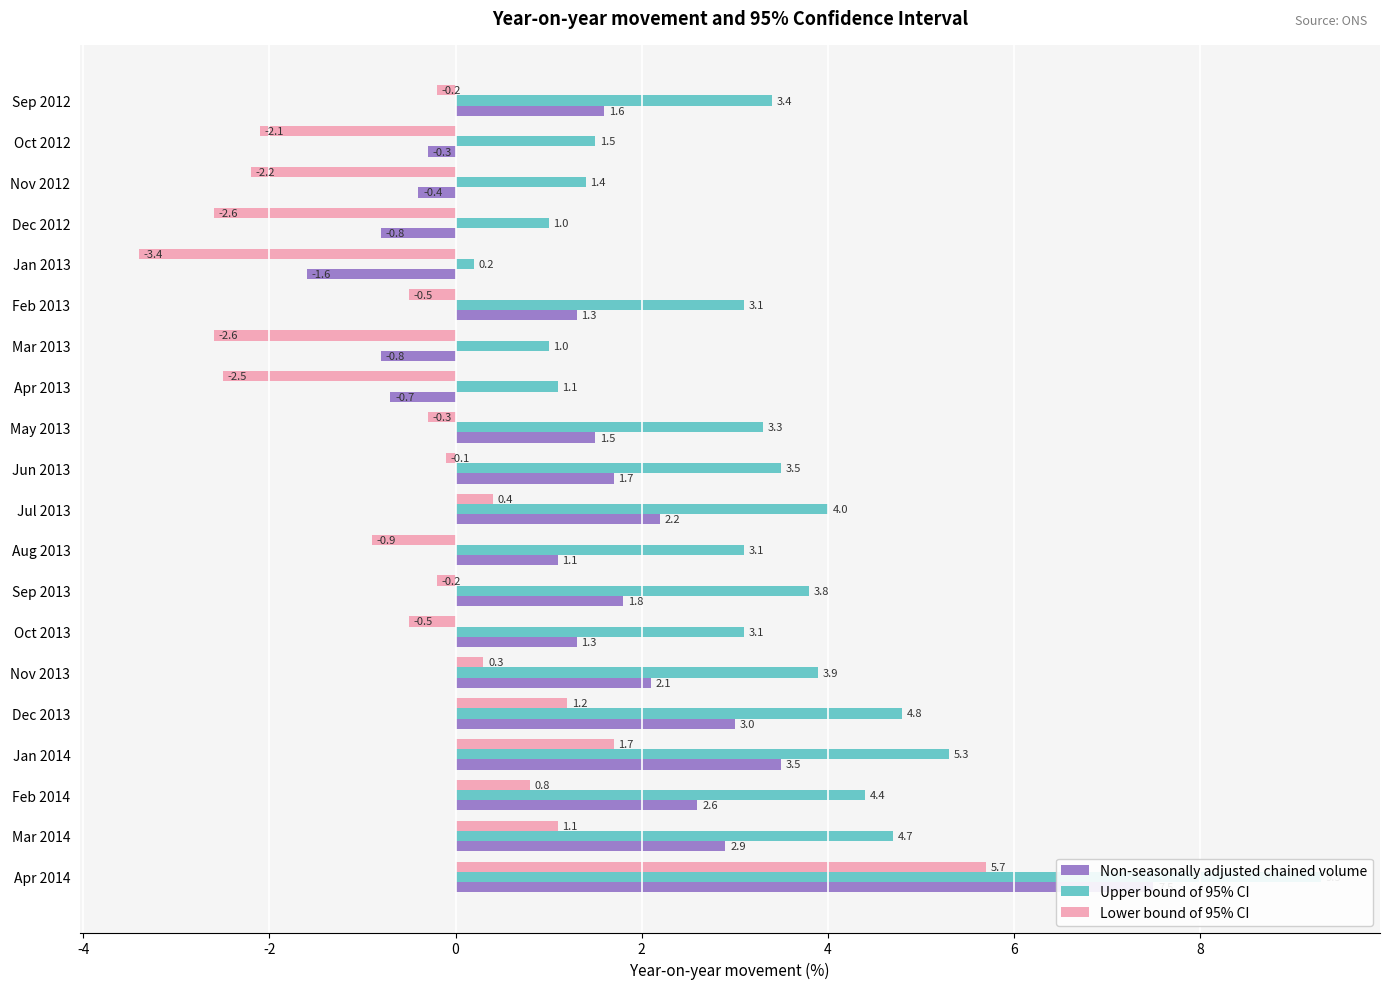

Which series has the largest range (max minus min)?

Upper bound of 95% CI